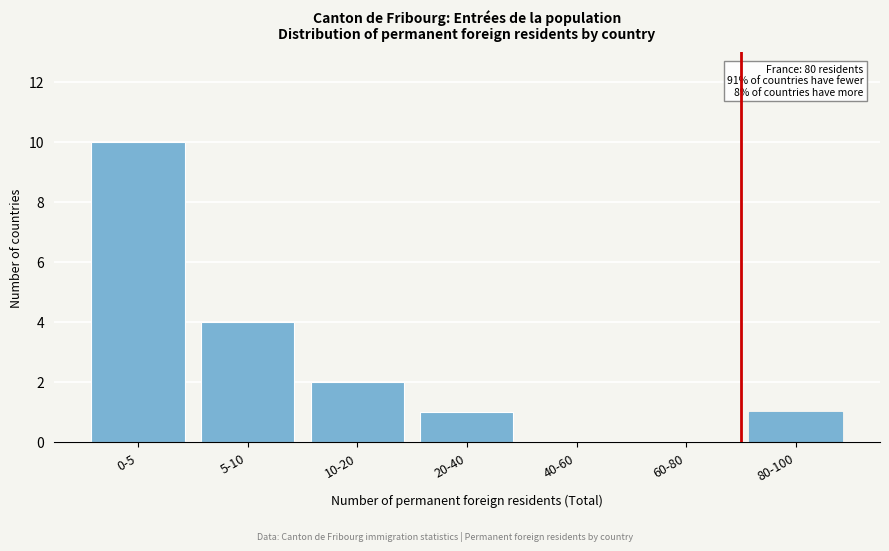

Reading left to right, what are all the values shown in this chart?

0-5=10	5-10=4	10-20=2	20-40=1	40-60=0	60-80=0	80-100=1